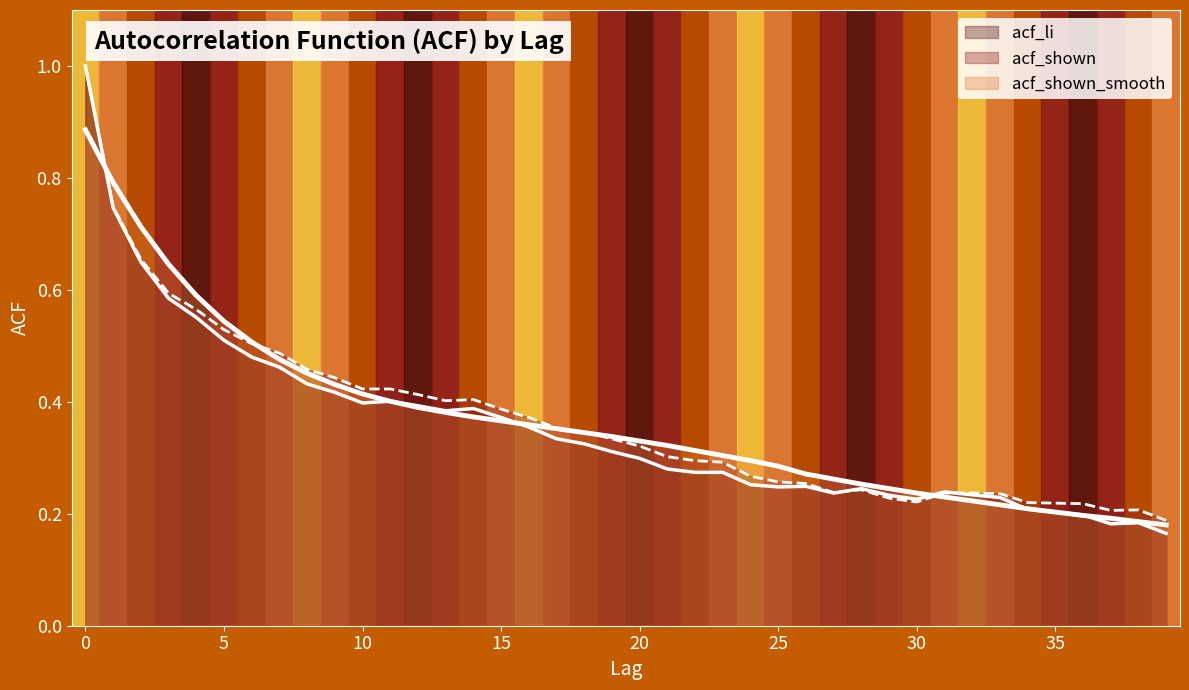

Reading left to right, list all the values displayed in this chart.

acf_li: 0=1.0	1=0.7	2=0.7	3=0.6	4=0.6	5=0.5	6=0.5	7=0.5	8=0.4	9=0.4	10=0.4	11=0.4	12=0.4	13=0.4	14=0.4	15=0.4	16=0.4	17=0.3	18=0.3	19=0.3	20=0.3	21=0.3	22=0.3	23=0.3	24=0.3	25=0.2	26=0.2	27=0.2	28=0.2	29=0.2	30=0.2	31=0.2	32=0.2	33=0.2	34=0.2	35=0.2	36=0.2	37=0.2	38=0.2	39=0.2
acf_shown: 0=1.0	1=0.7	2=0.7	3=0.6	4=0.6	5=0.5	6=0.5	7=0.5	8=0.5	9=0.4	10=0.4	11=0.4	12=0.4	13=0.4	14=0.4	15=0.4	16=0.4	17=0.4	18=0.3	19=0.3	20=0.3	21=0.3	22=0.3	23=0.3	24=0.3	25=0.3	26=0.3	27=0.2	28=0.2	29=0.2	30=0.2	31=0.2	32=0.2	33=0.2	34=0.2	35=0.2	36=0.2	37=0.2	38=0.2	39=0.2
acf_shown_smooth: 0=0.9	1=0.8	2=0.7	3=0.6	4=0.6	5=0.5	6=0.5	7=0.5	8=0.5	9=0.4	10=0.4	11=0.4	12=0.4	13=0.4	14=0.4	15=0.4	16=0.4	17=0.4	18=0.3	19=0.3	20=0.3	21=0.3	22=0.3	23=0.3	24=0.3	25=0.3	26=0.3	27=0.3	28=0.3	29=0.2	30=0.2	31=0.2	32=0.2	33=0.2	34=0.2	35=0.2	36=0.2	37=0.2	38=0.2	39=0.2